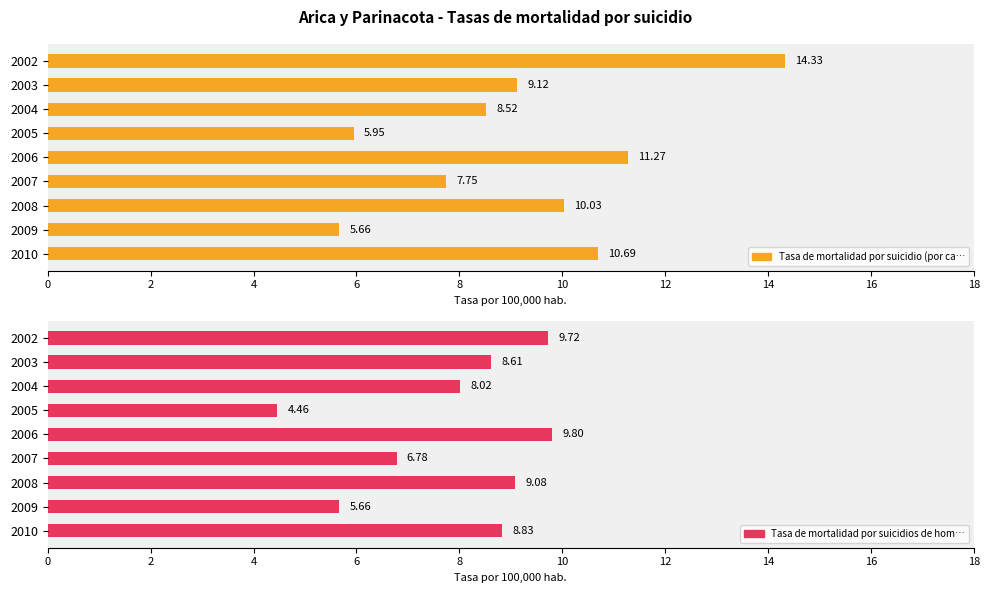

Which series has the widest spread of values?

Tasa de mortalidad por suicidio (por ca…